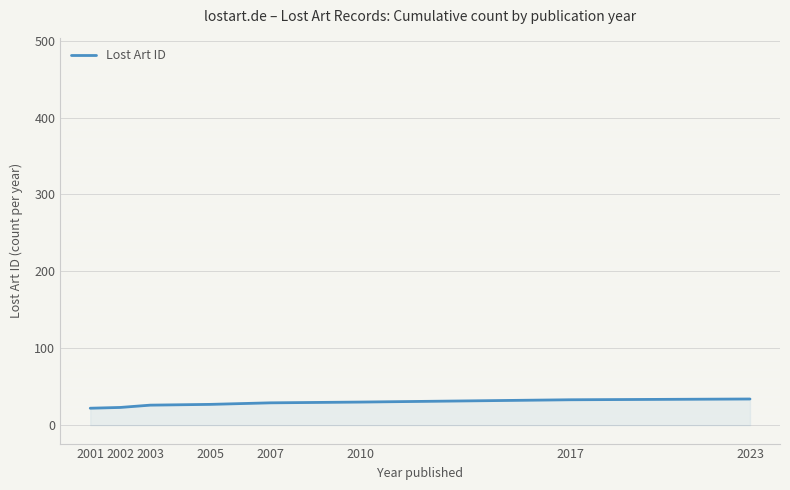

What is the sum of the values at 2007 and 2001?

51